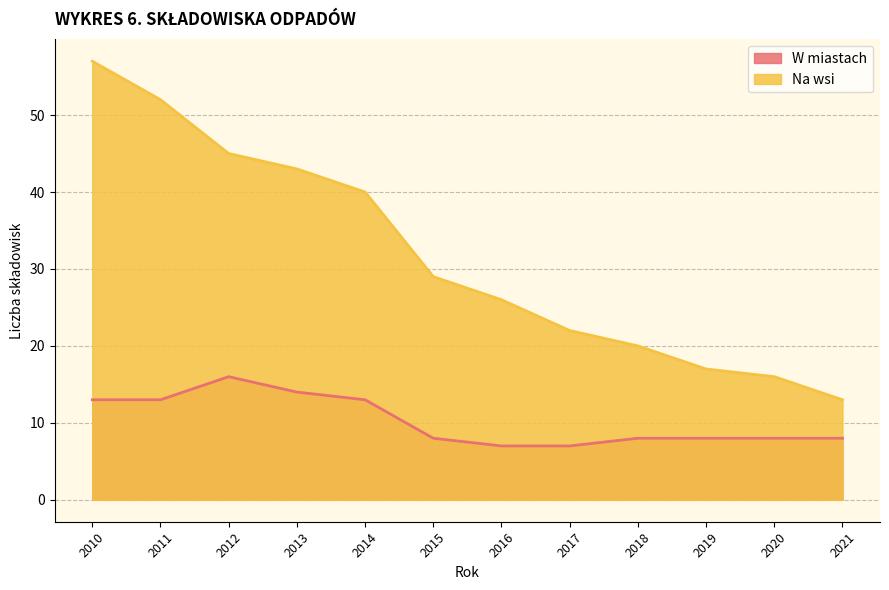

What is the sum of the Na wsi values at 2021 and 2019?

30